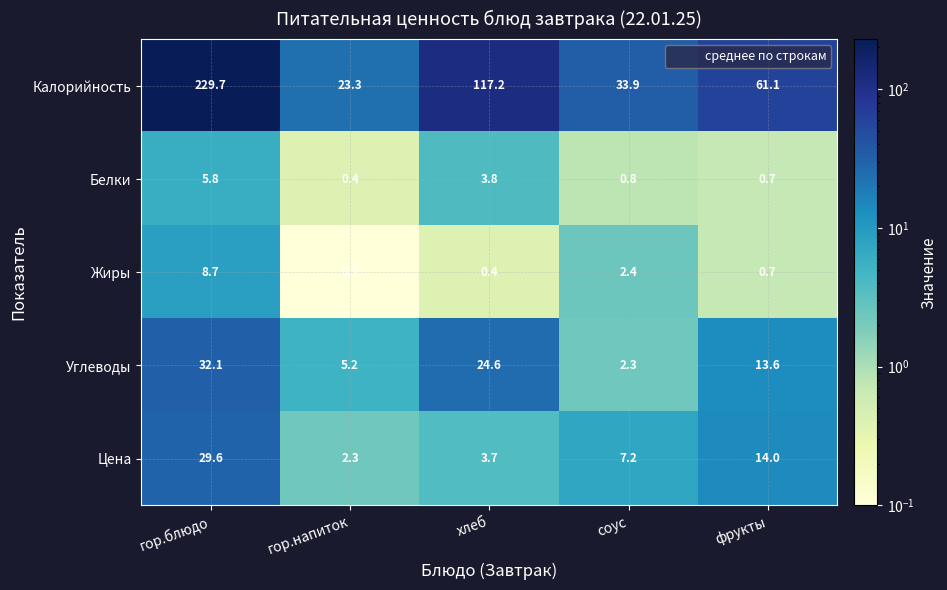

Is it true that Углеводы equals 13.6 at фрукты?

True